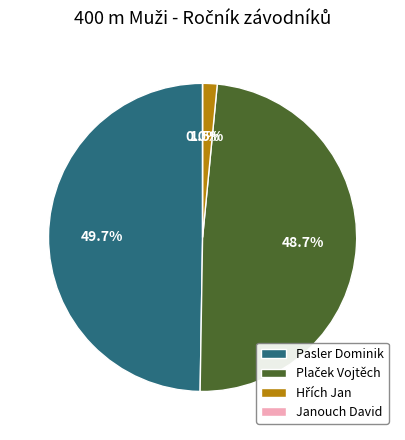

What percentage is the Hřích Jan slice, to the nearest percent?

2%